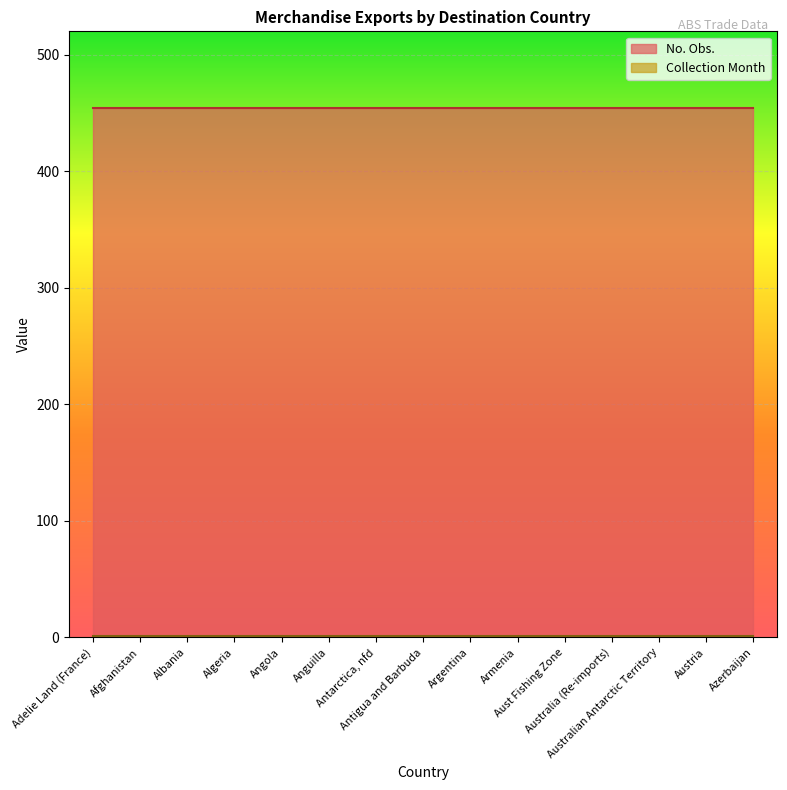

Which has a higher value, Afghanistan or Albania?

Afghanistan